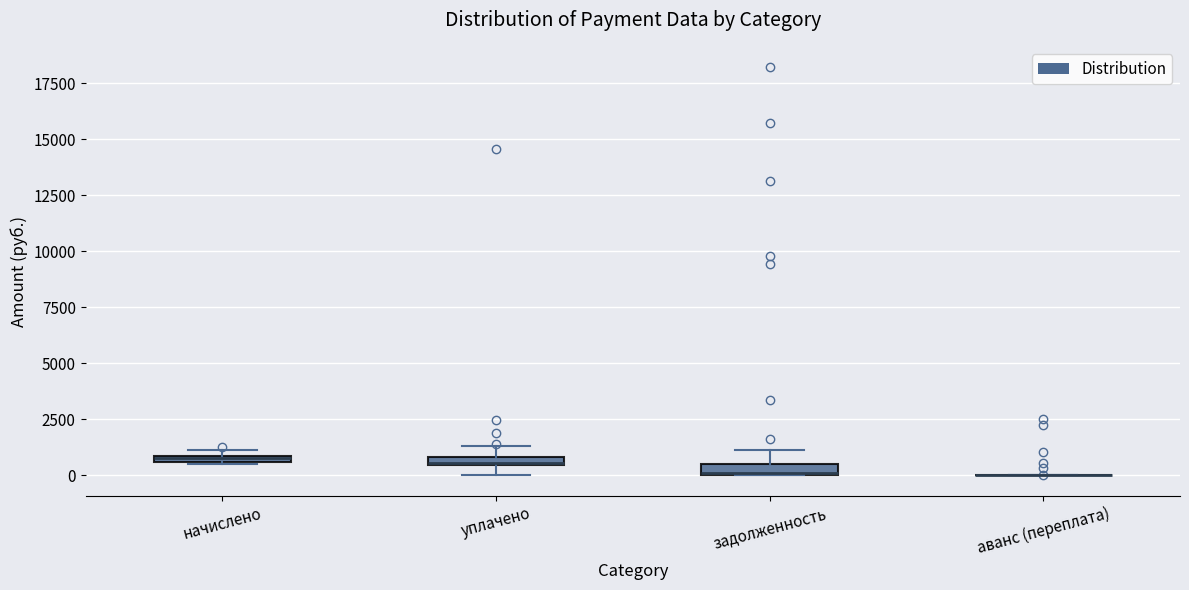

Where is the upper edge of the box for начислено on the y-axis? The values are not printed on the chart, so give them approximately, as read against the axis.

1000